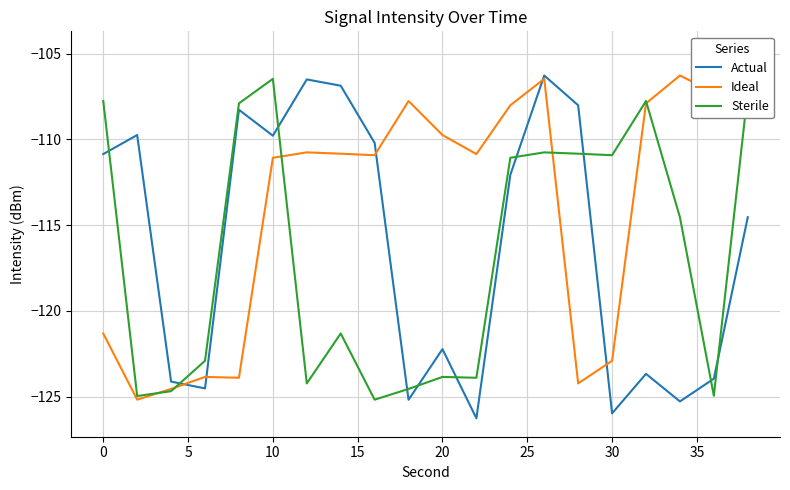

How many lines are shown in the chart?

3